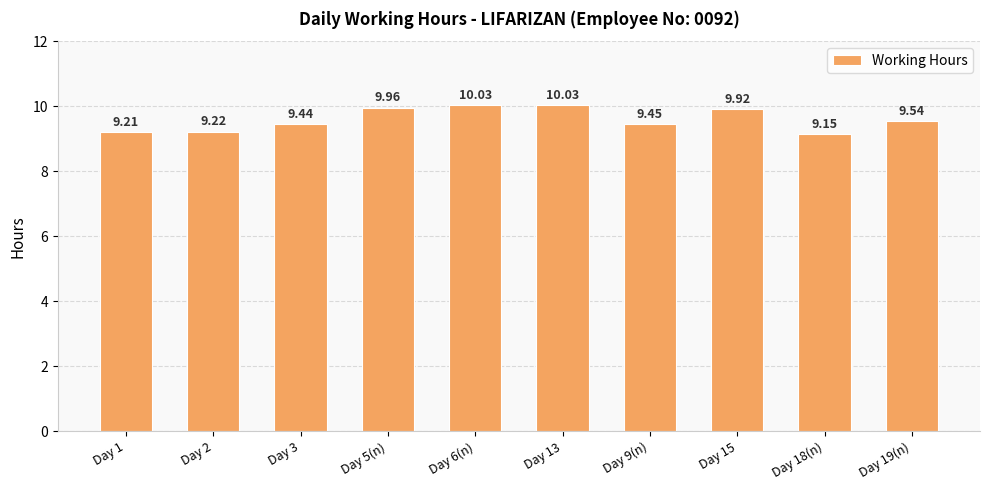

What is the change in value from Day 3 to Day 13?

+0.6